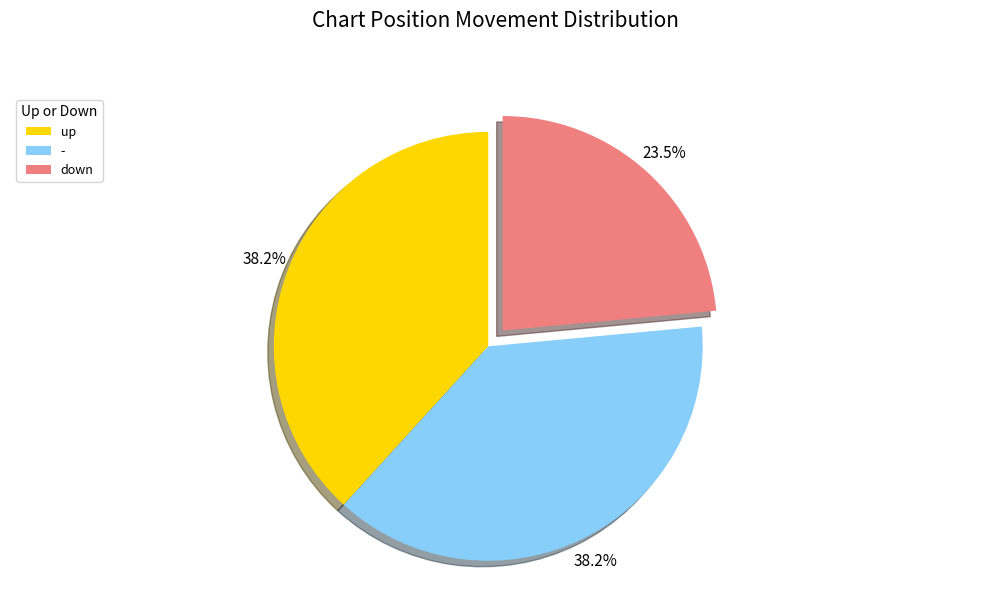

What percentage is NOT represented by up?

61.8%